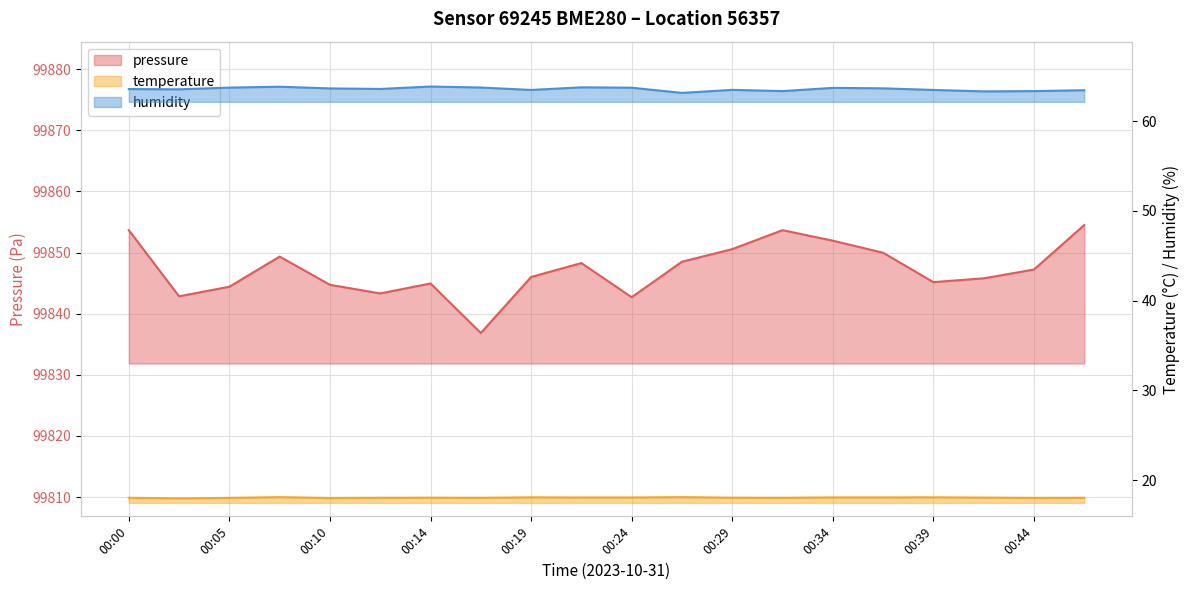

Is it true that humidity equals 106.5 at 00:05?

False